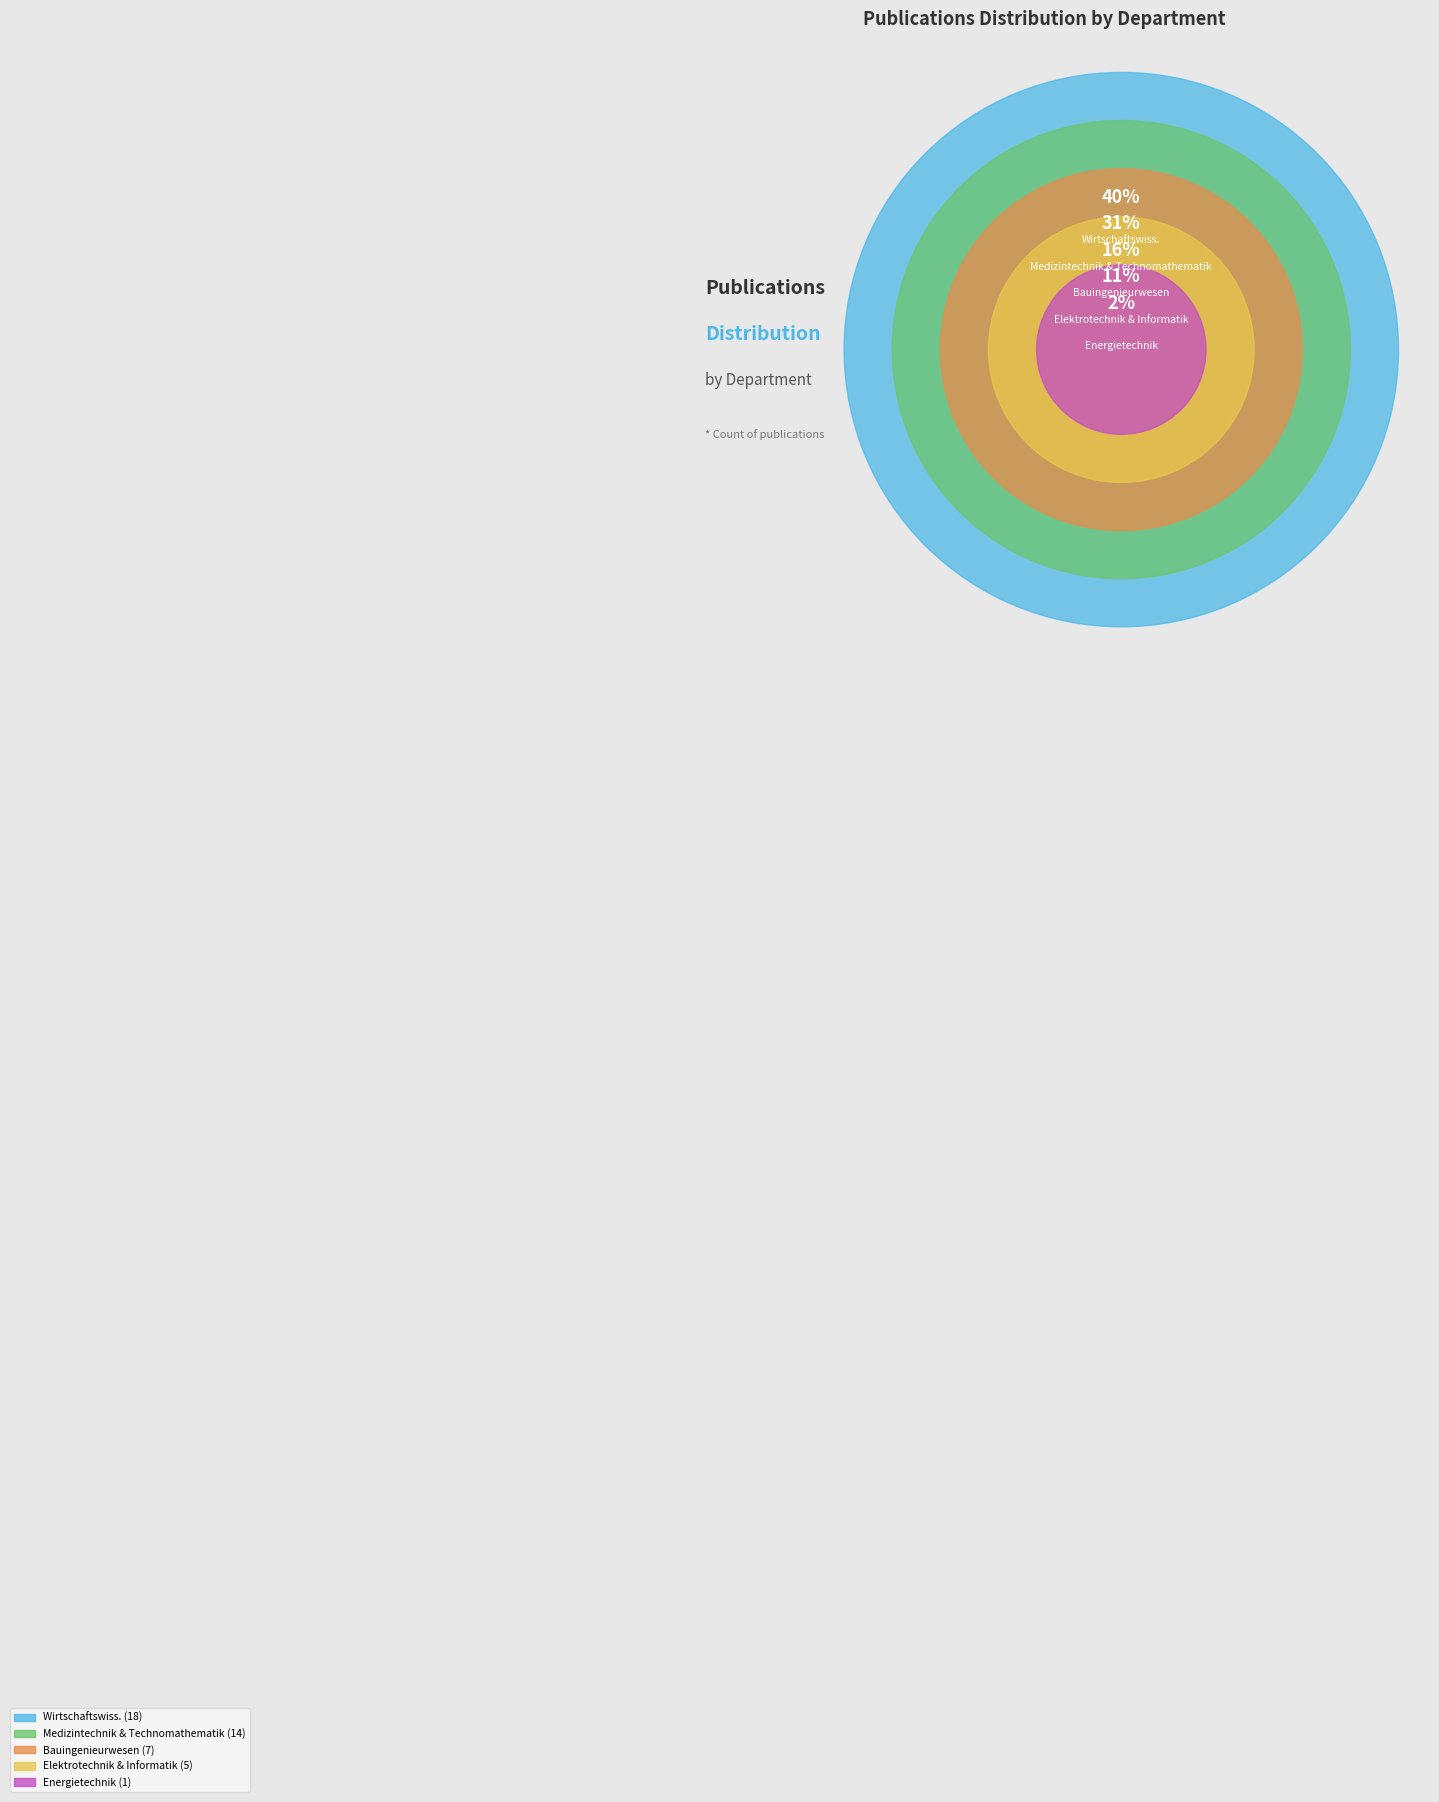

Does any single category account for the majority?

No